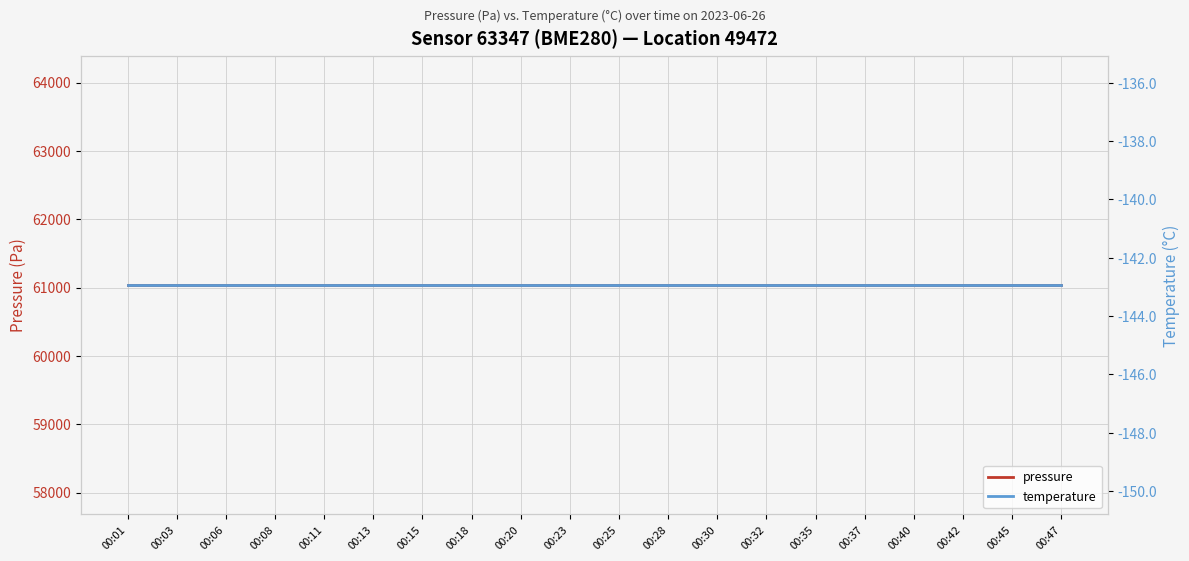

True or false: pressure has a value of 61035.2 at 00:30.

True